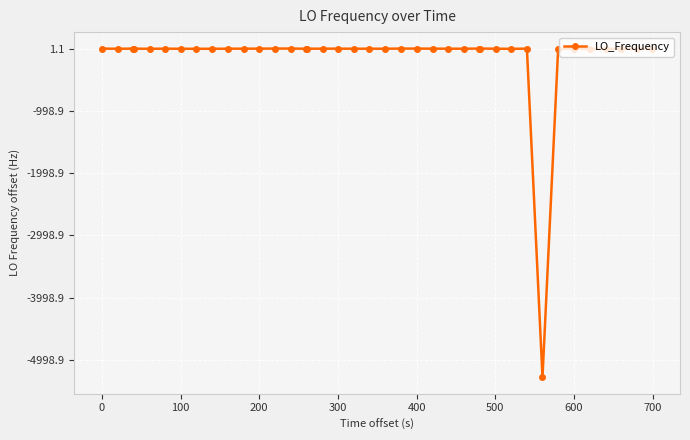

How many interior local peaks (higher than both neighbors) does the data have?

7